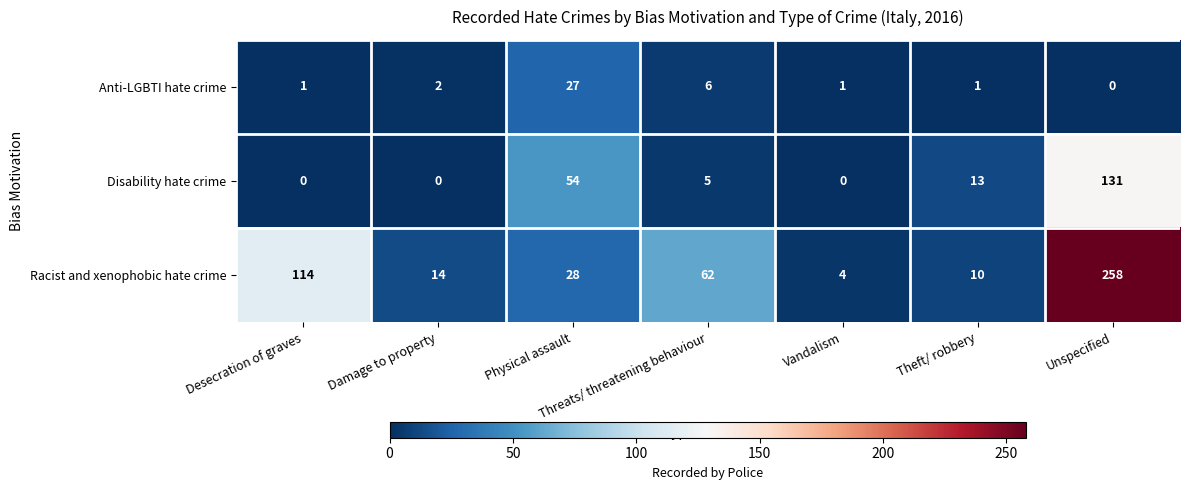

At which label does Racist and xenophobic hate crime reach its peak?

Unspecified